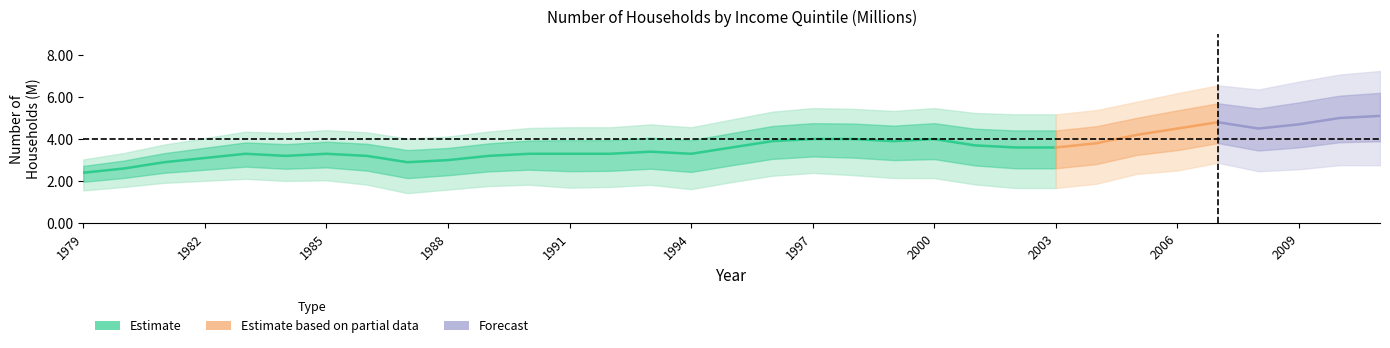

Which has a higher value, 2005 or 1995?

2005